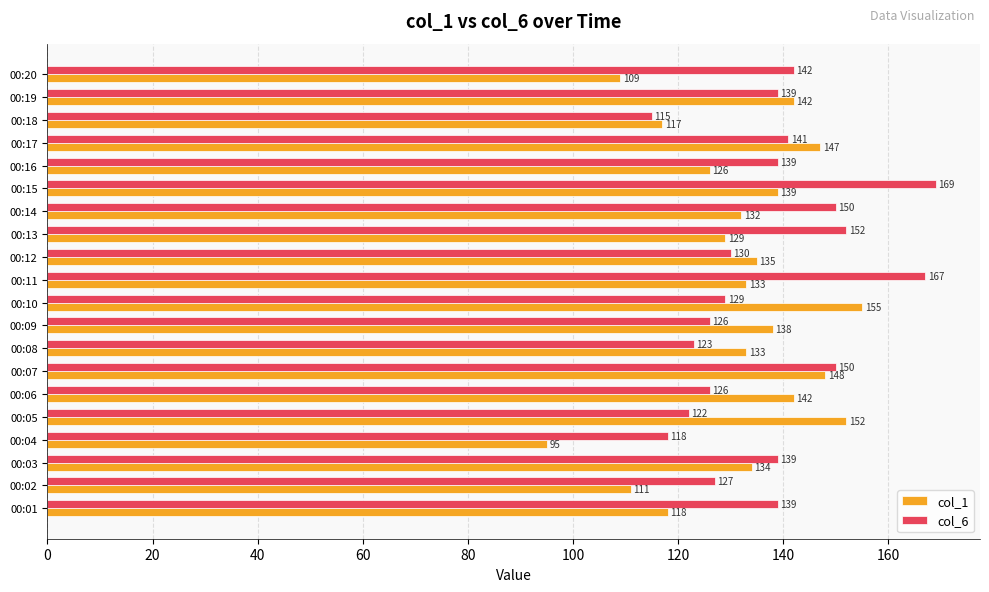

At 00:05, list the series in order from largest to smallest.

col_1, col_6